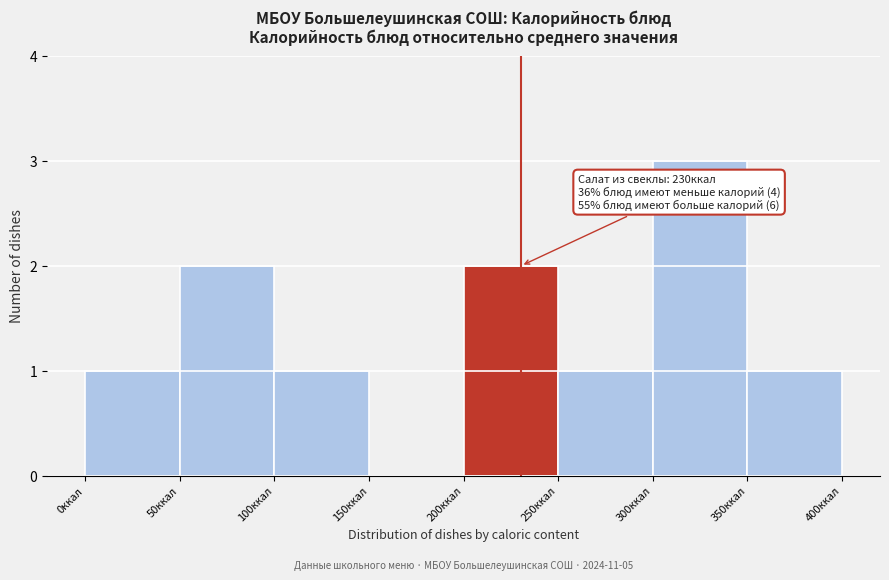

Over which range of the x-axis is the bar tallest?

300 to 350